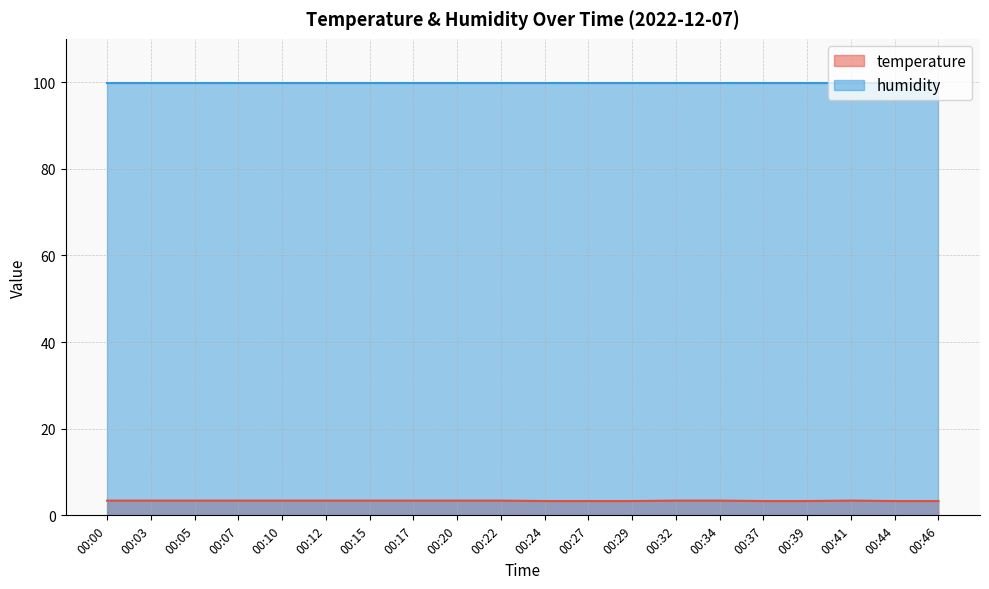

Which label corresponds to the smallest value in the chart?

00:24